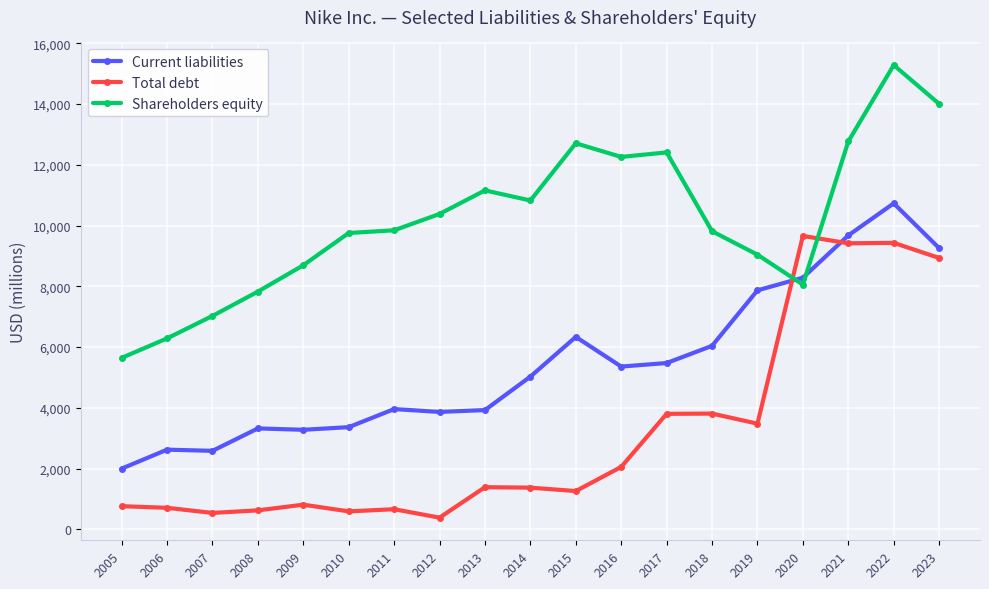

Where do Shareholders equity and Current liabilities first cross each other?

2019 and 2020